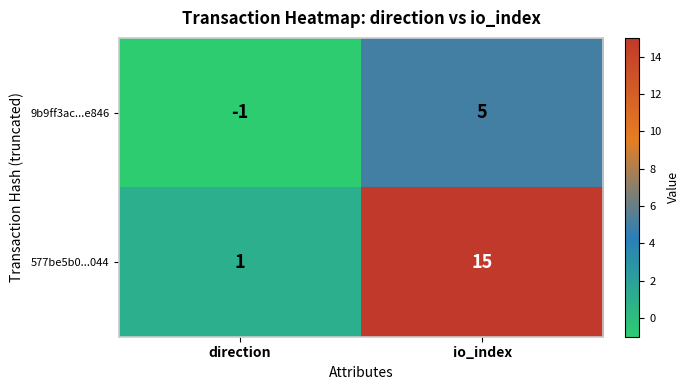

Rank the series at io_index from highest to lowest value.

577be5b0...044, 9b9ff3ac...e846